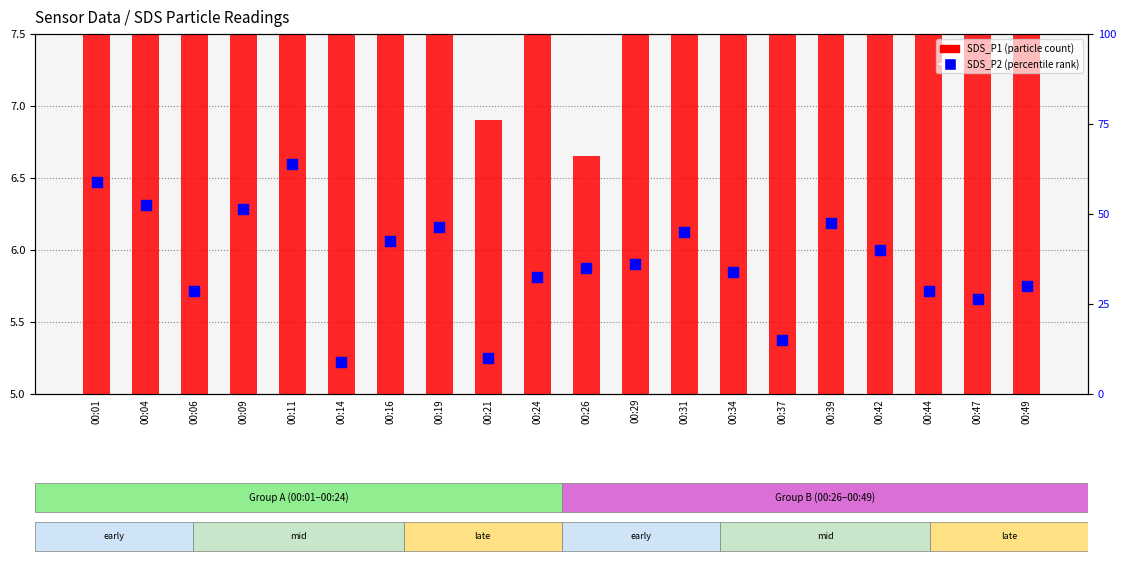

Which series reaches the minimum Y coordinate?

SDS_P1 (particle count)